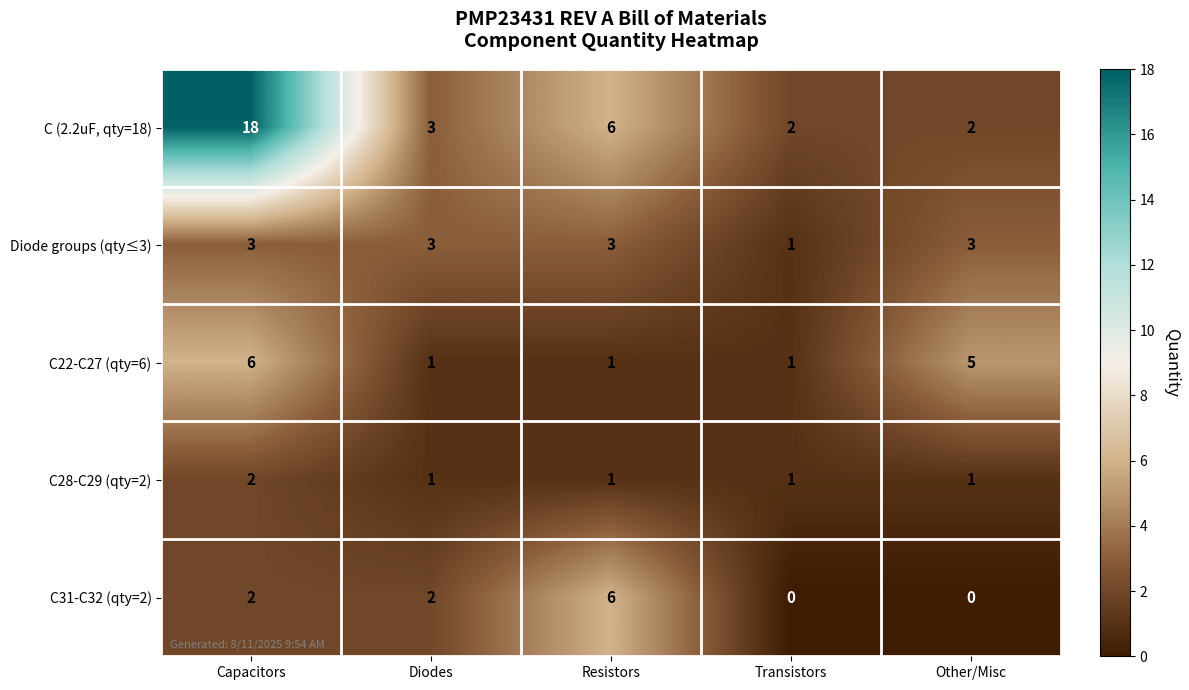

Rank the series at Other/Misc from lowest to highest value.

C31-C32 (qty=2), C28-C29 (qty=2), C (2.2uF, qty=18), Diode groups (qty≤3), C22-C27 (qty=6)